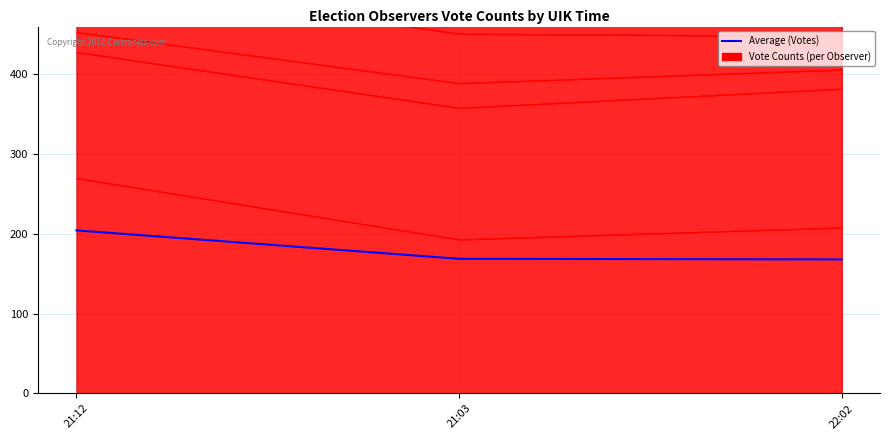

Rank the categories by value from lowest to highest.

22:02, 21:03, 21:12